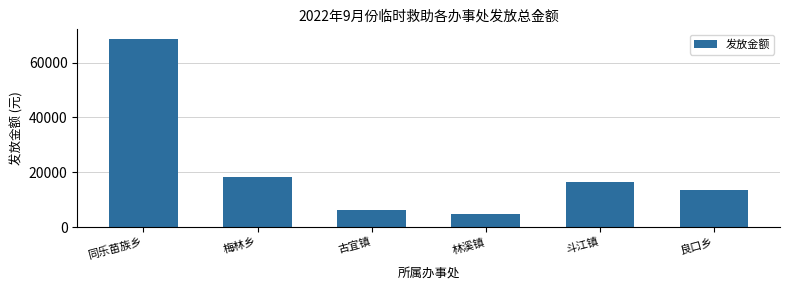

Reading right to left, list all the values displayed in this chart.

良口乡=13600	斗江镇=16320	林溪镇=4760	古宜镇=6120	梅林乡=18360	同乐苗族乡=68680